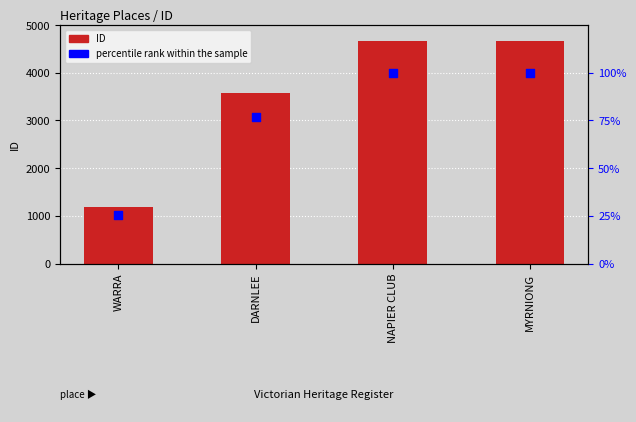

What is the total value across all series at MYRNIONG?

4761.0